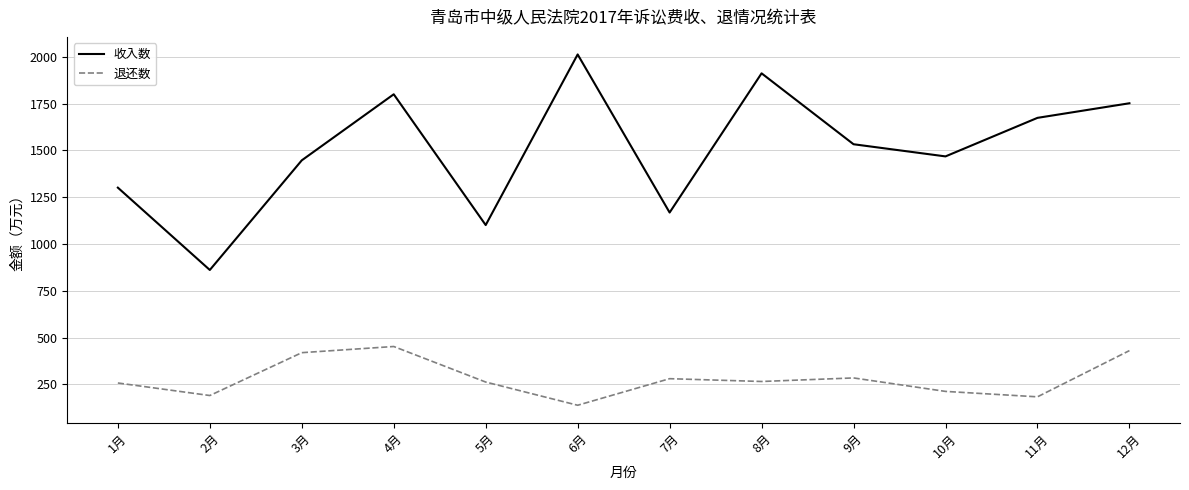

How many lines are shown in the chart?

2